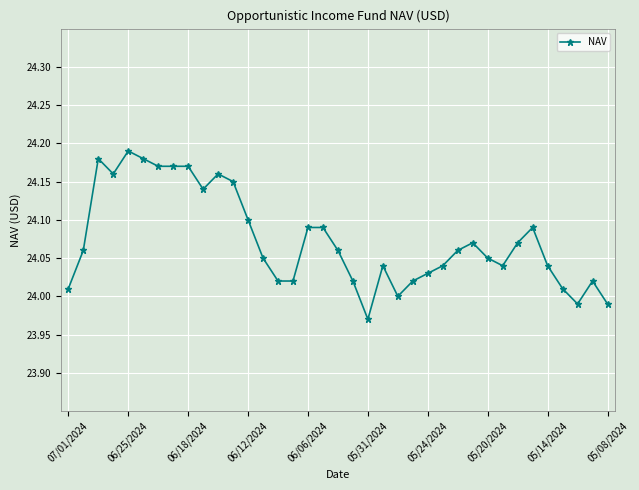

True or false: there are more than 0 points higher than both neighbors.

True